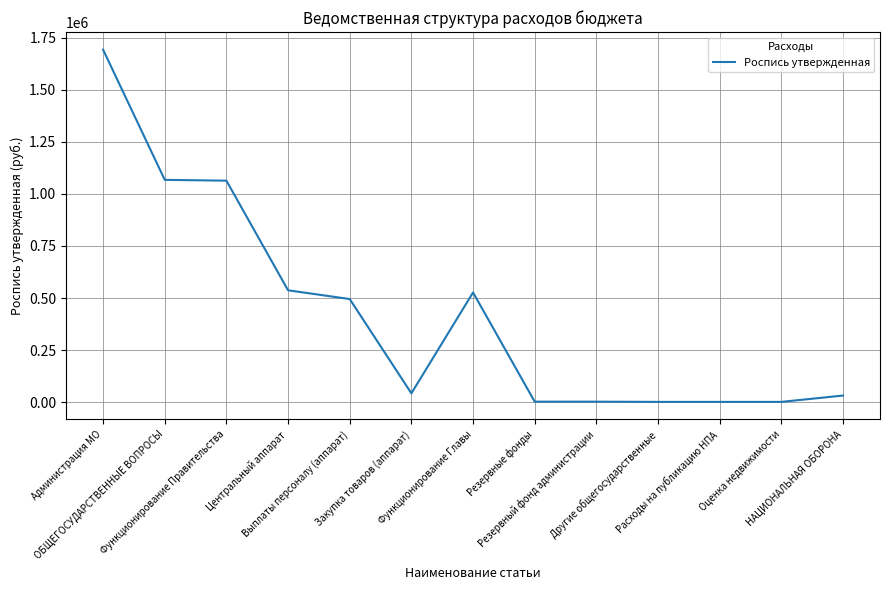

What is the average value?

420233